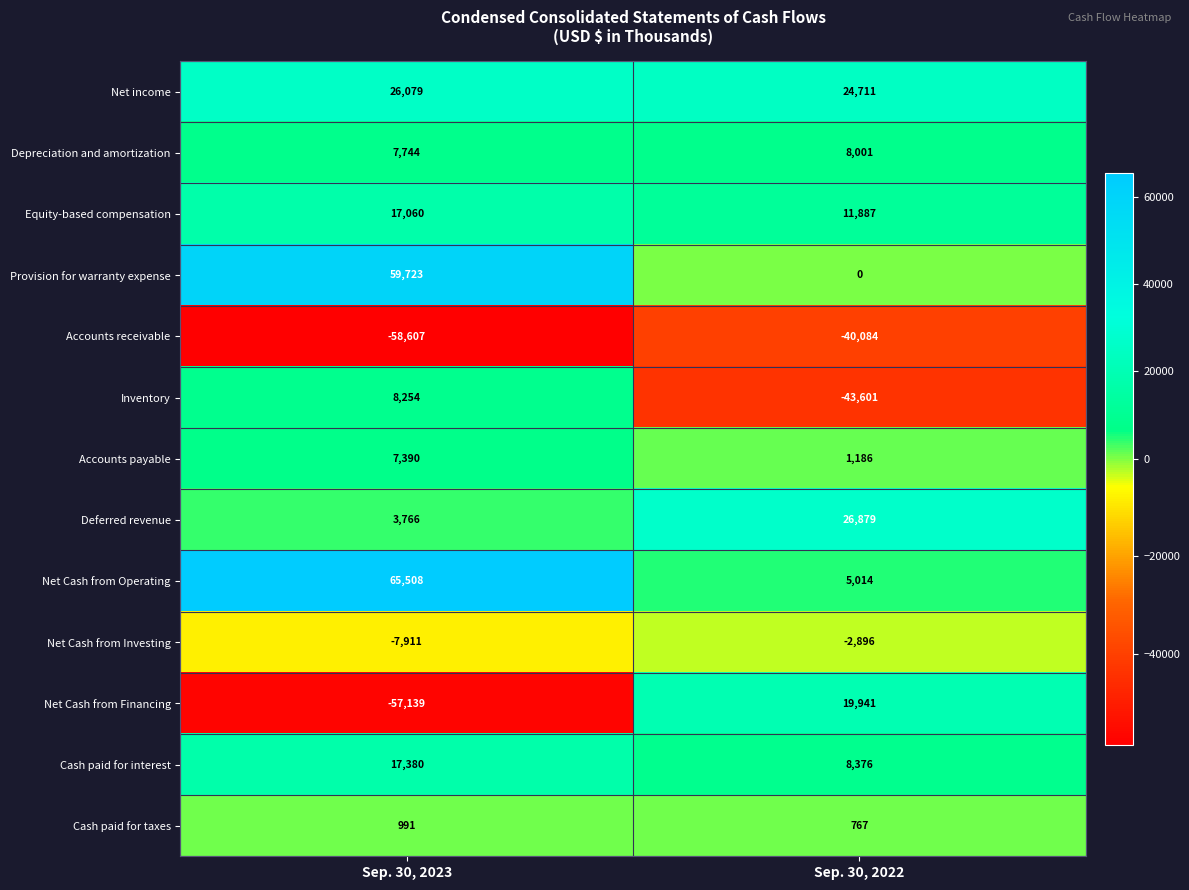

Count the number of data series in this chart.

13